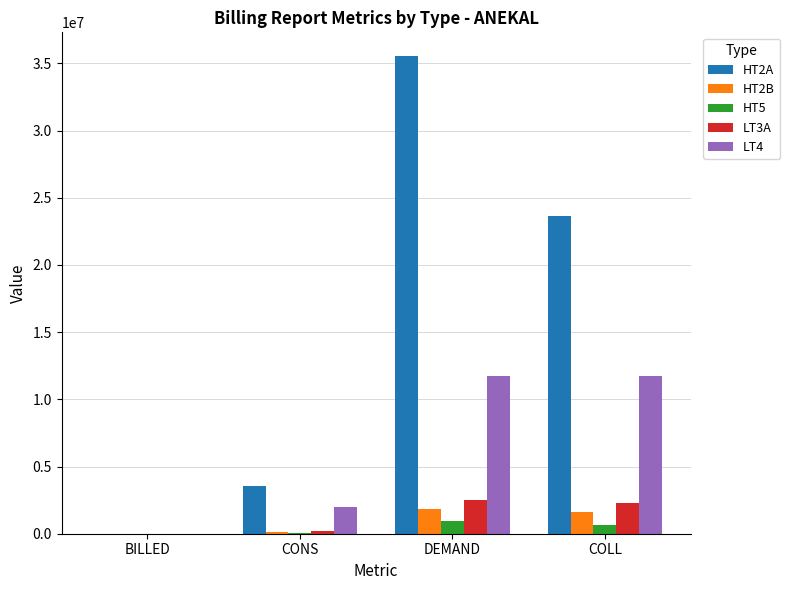

The HT2B series shows 1649597 at COLL. True or false?

True